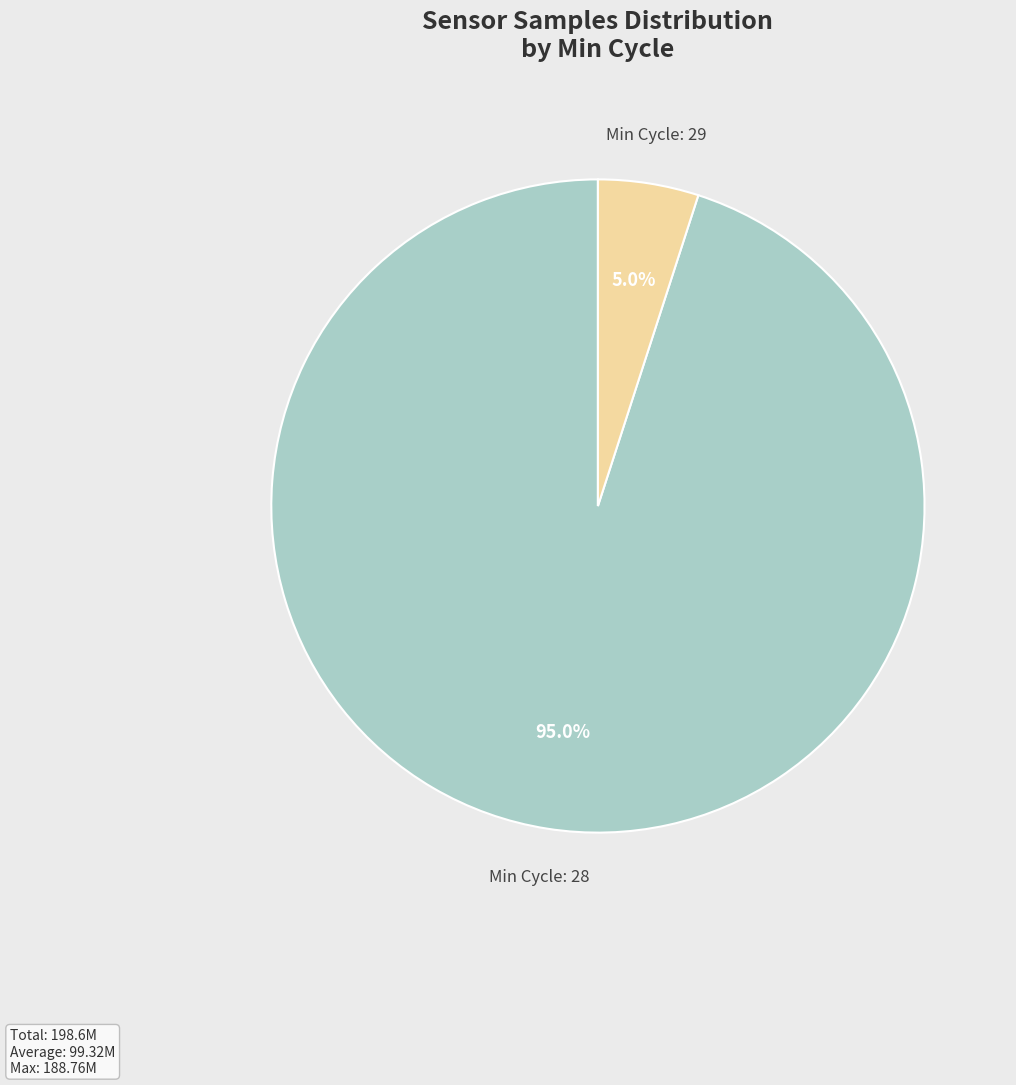

Is there a majority slice in this chart?

Yes